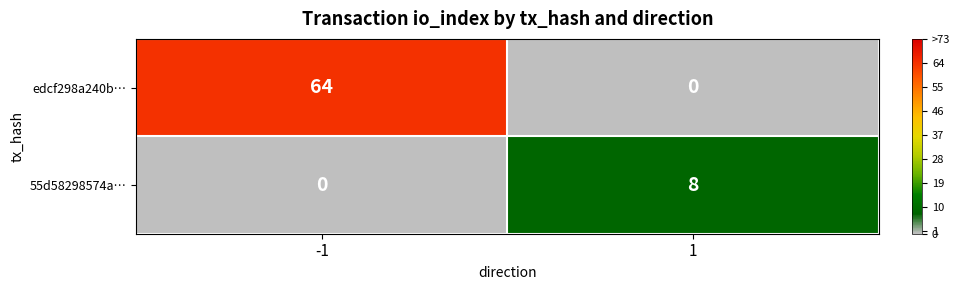

Is it true that edcf298a240b… equals 96 at -1?

False